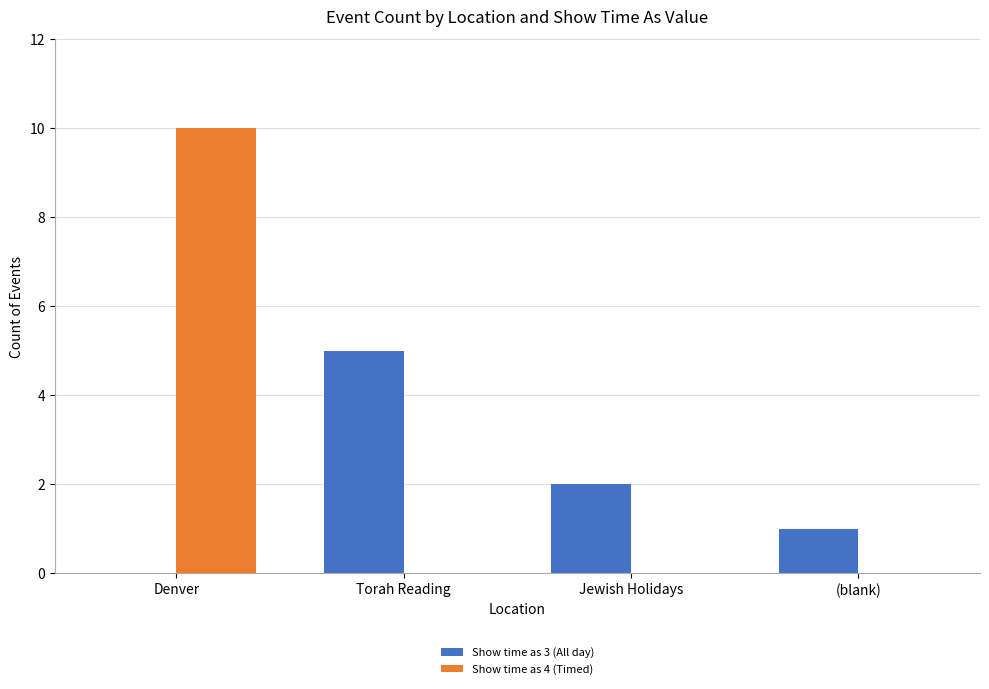

Which series has the widest spread of values?

Show time as 4 (Timed)